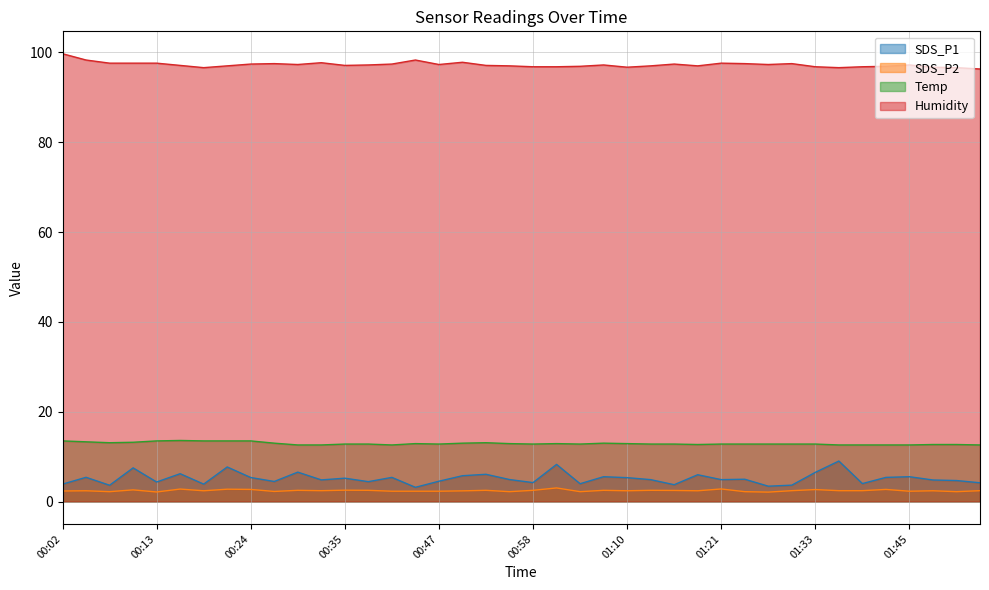

What is the difference between the second highest and second lowest values in the SDS_P1 series?

4.8